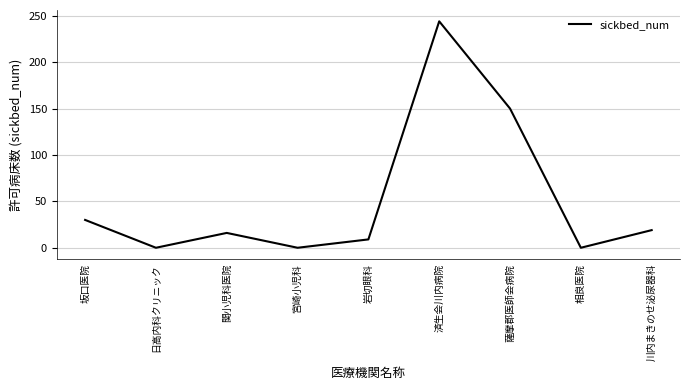

What is the average value?

52